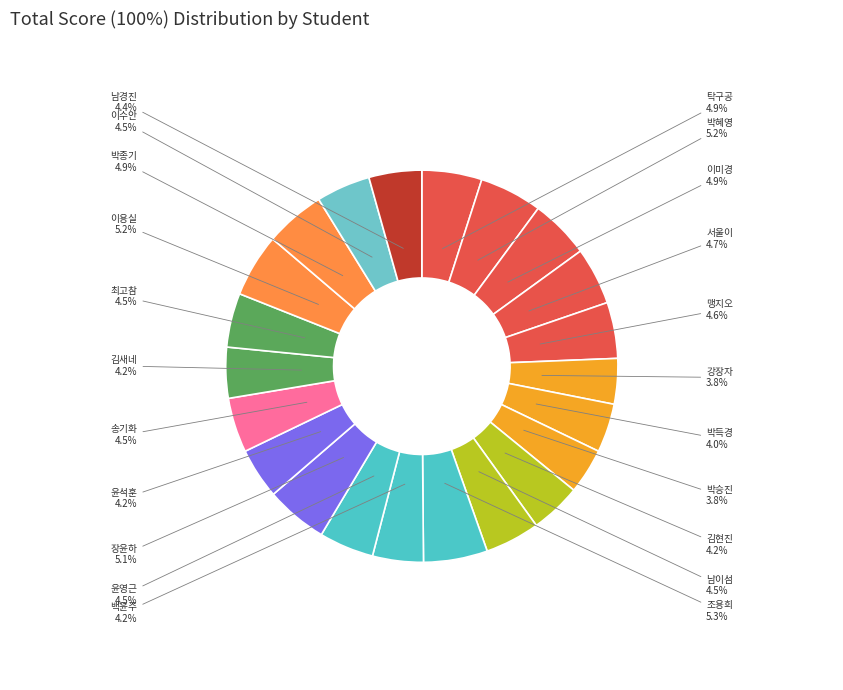

What percentage is the 맹지오 slice, to the nearest percent?

5%